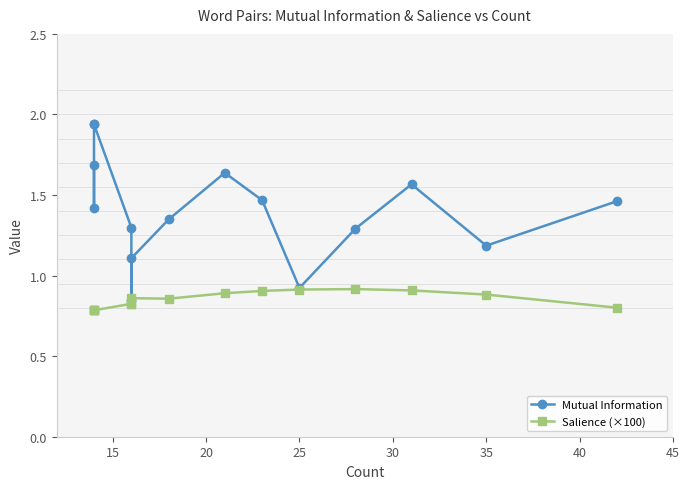

Does the chart have visible grid lines?

No